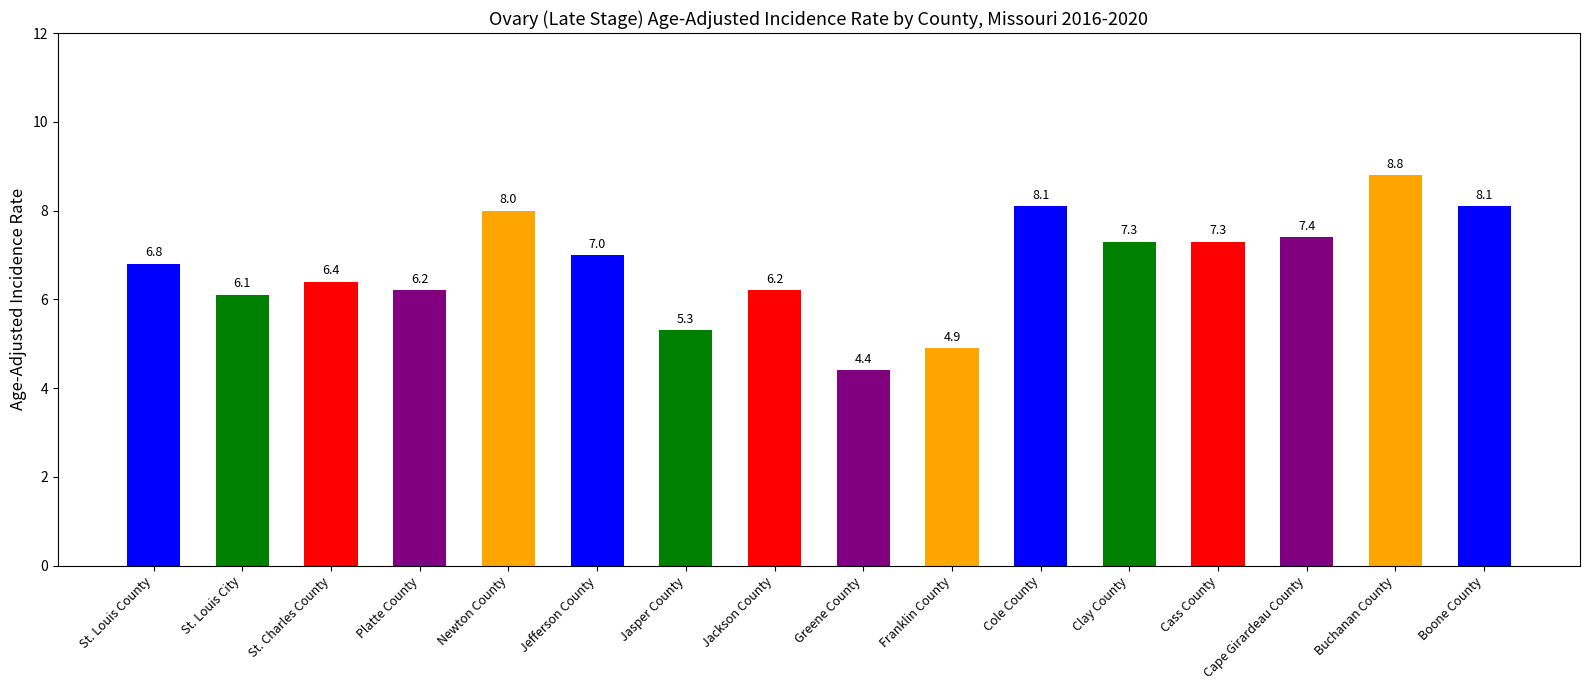

True or false: the data shows 4.2 at Cape Girardeau County.

False